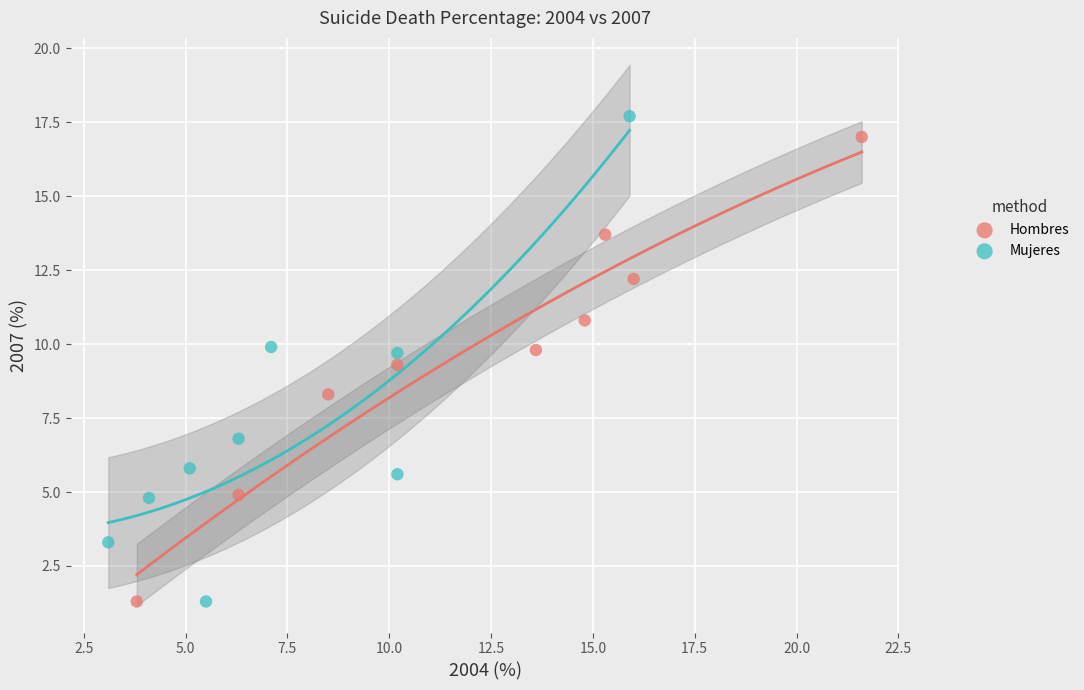

Which series has the widest spread of Y values?

Mujeres